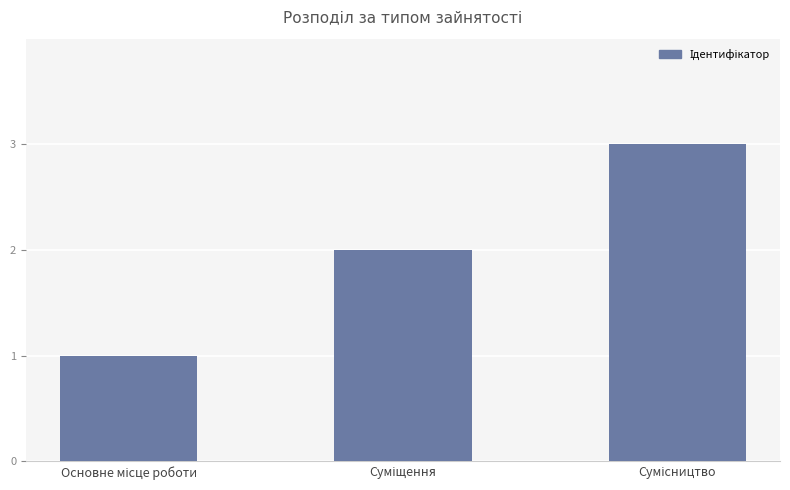

What is the greatest value displayed?

3